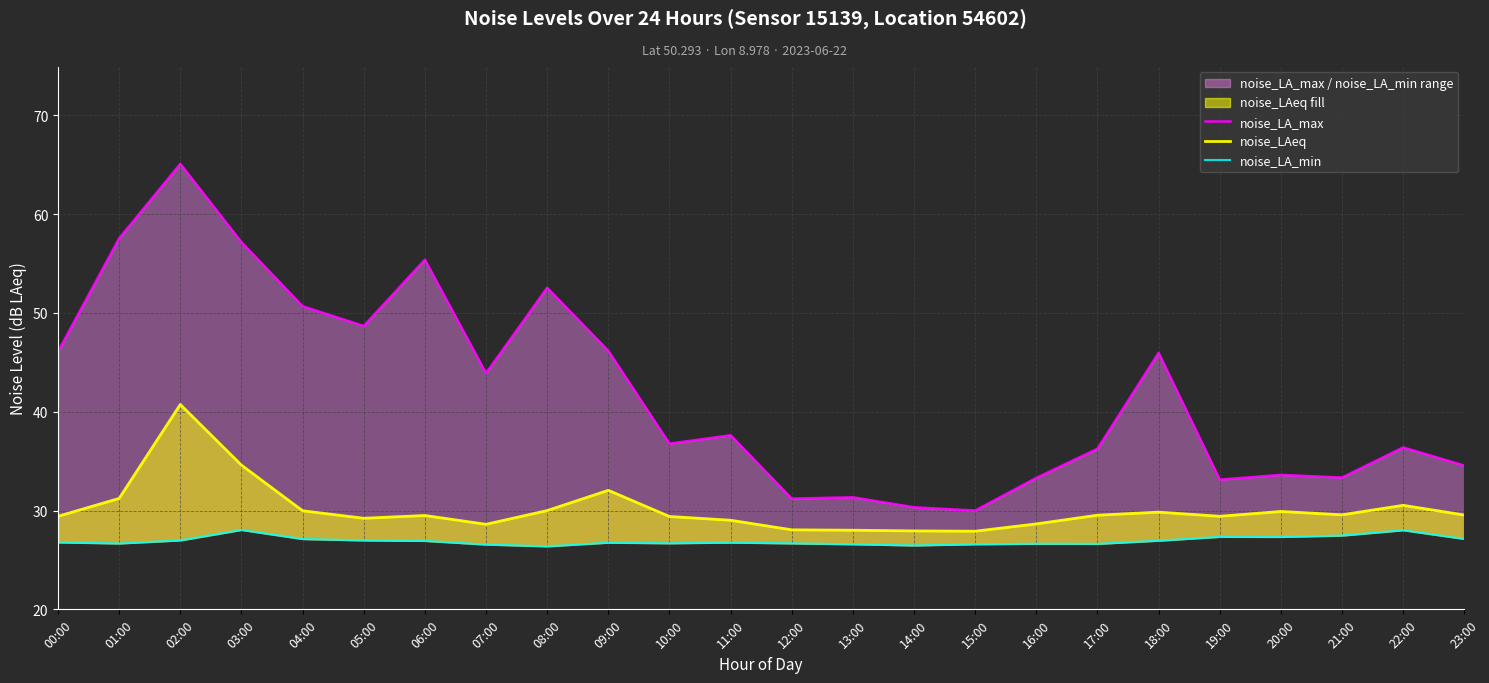

Where is the first local minimum for noise_LA_max?

05:00